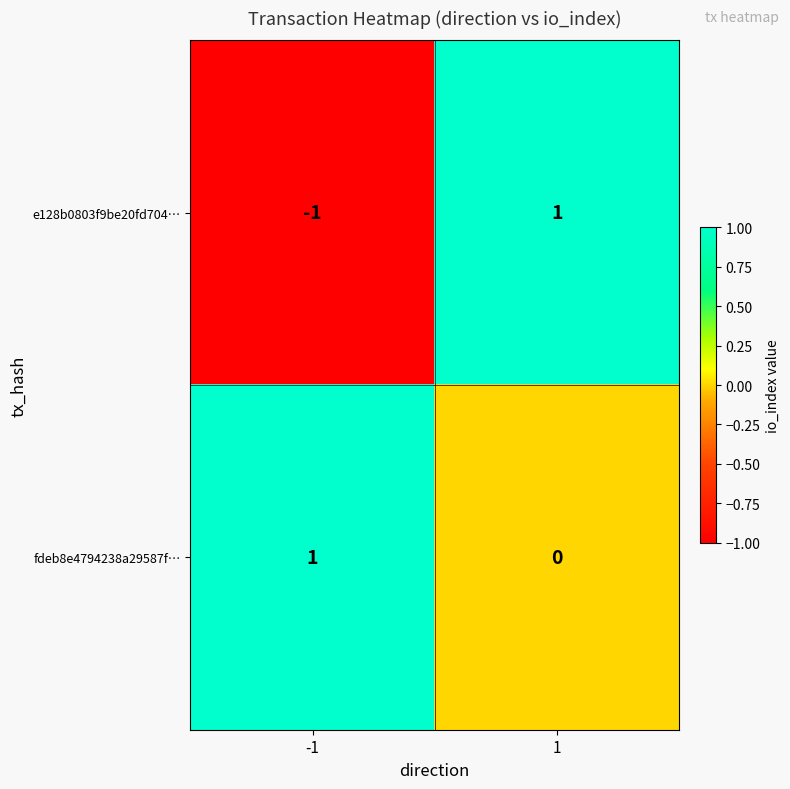

What is the difference between the highest and lowest values at 1?

1